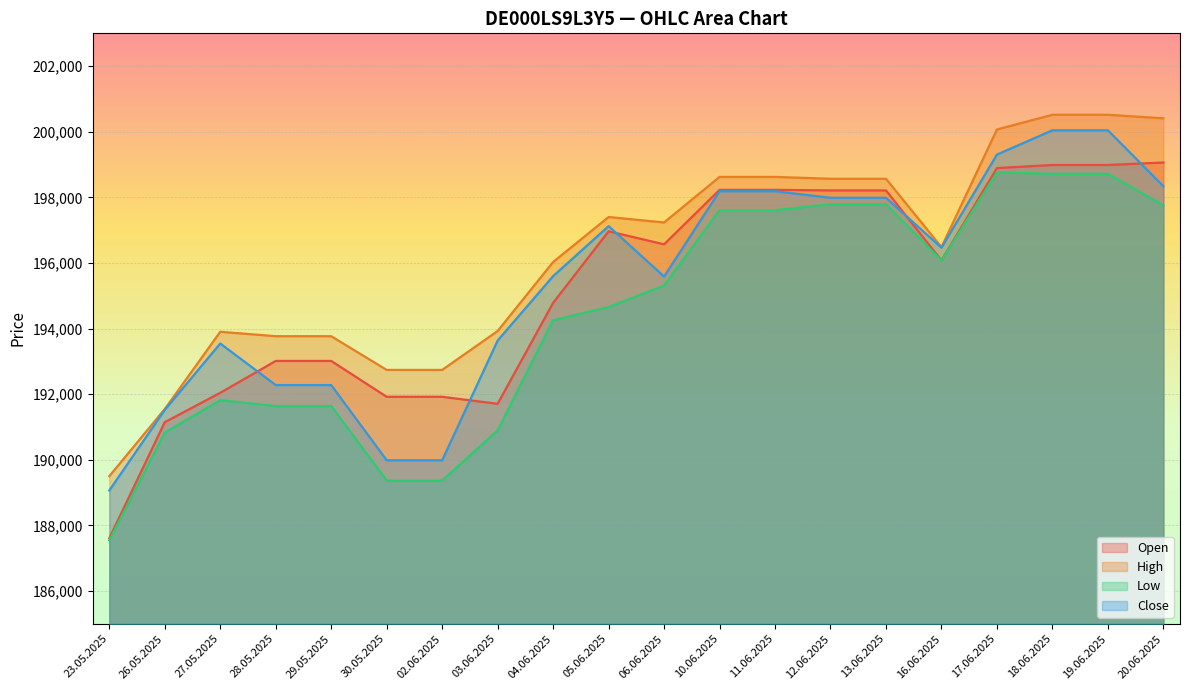

How many data points in Open are less than 196568?

10